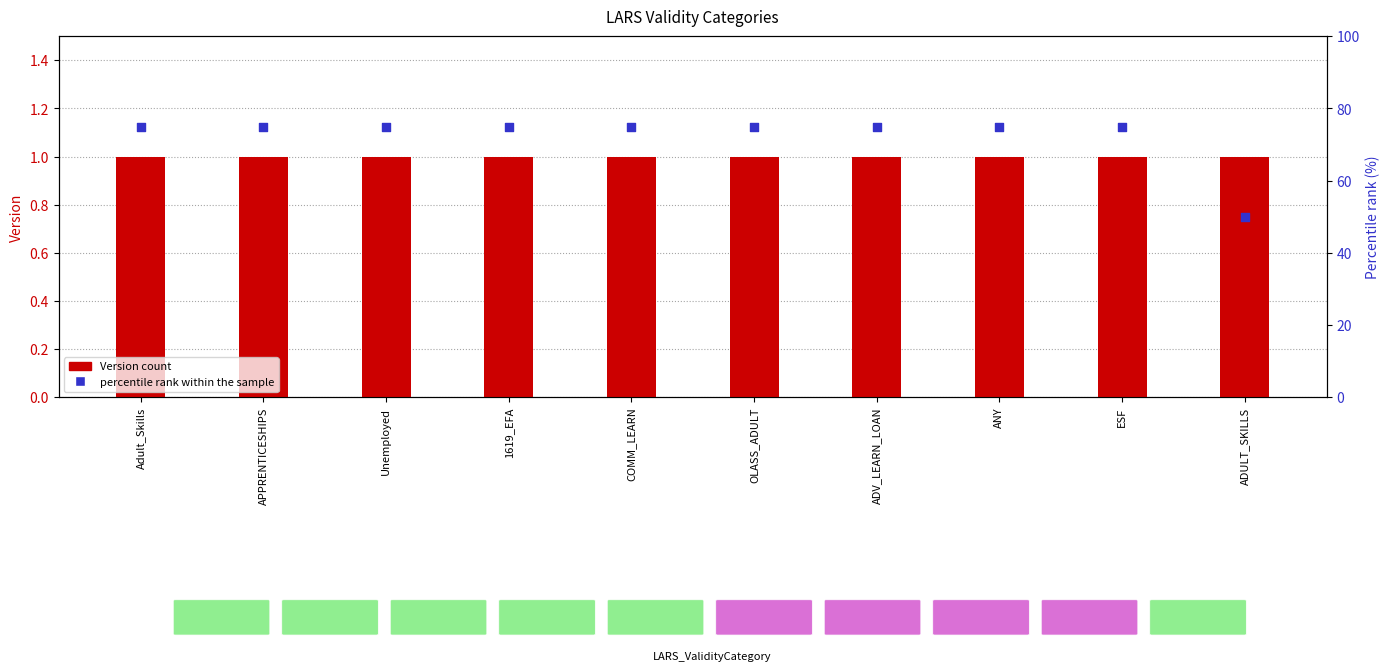

Which series contains the highest Y value?

percentile rank within the sample